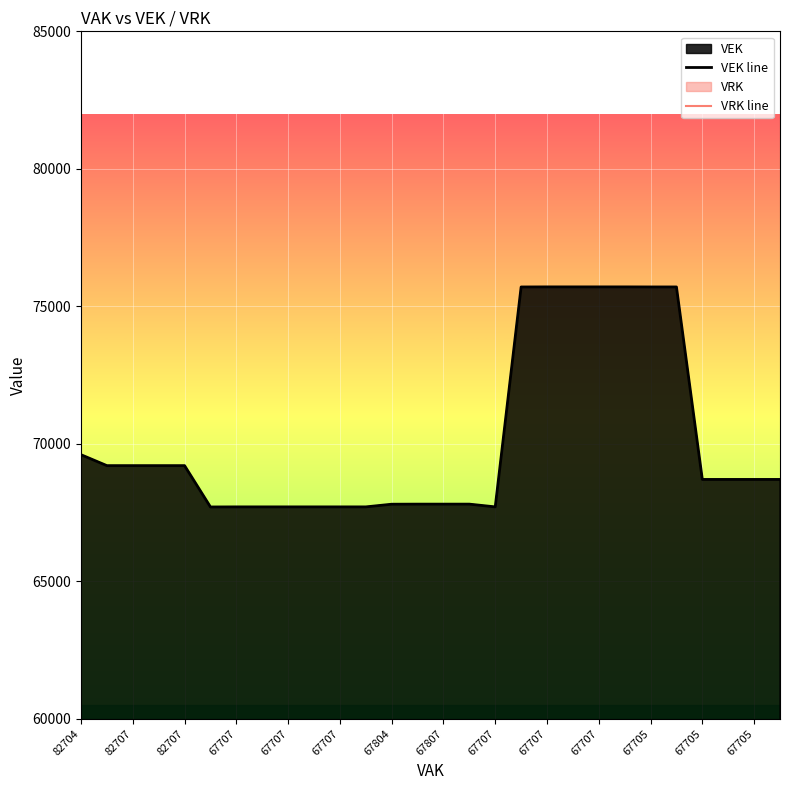

List the labels in order of VEK line value, largest first.

18, 19, 20, 21, 22, 23, 17, 82704, 82707, 82707, 67707, 67707, 24, 25, 26, 27, 67705, 14, 15, 67705, 67804, 67807, 67707, 67707, 67707, 67705, 16, 67707